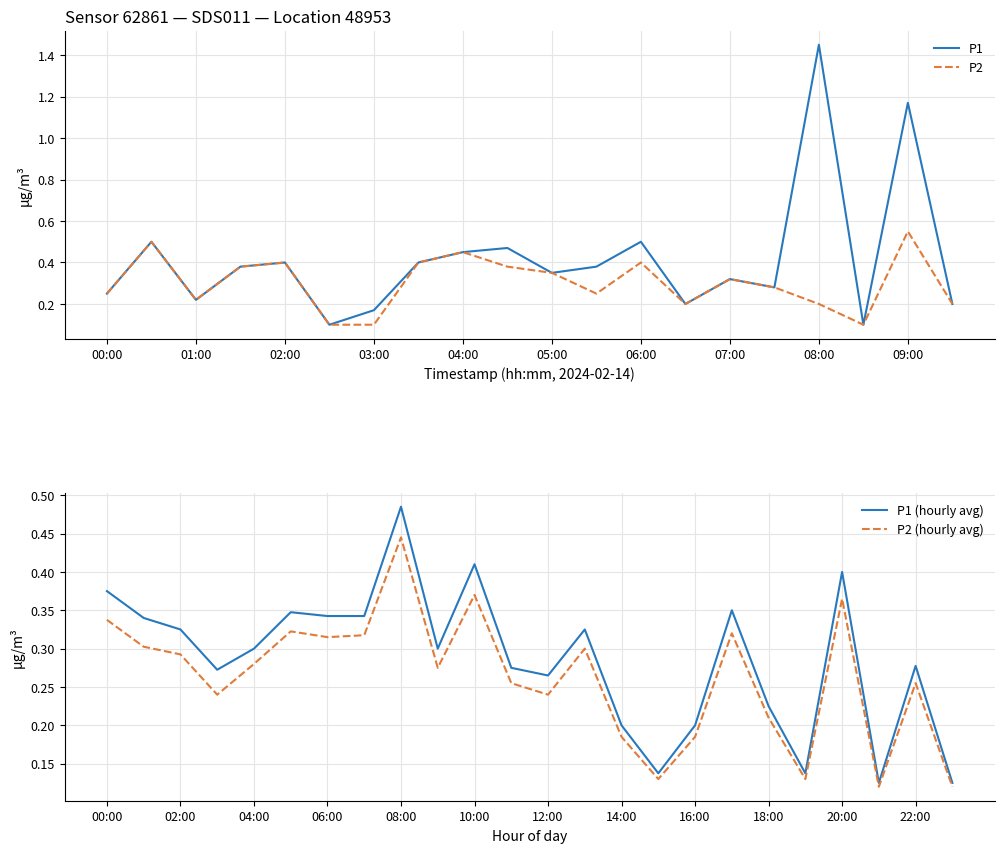

True or false: P2 and P1 cross at least once.

False